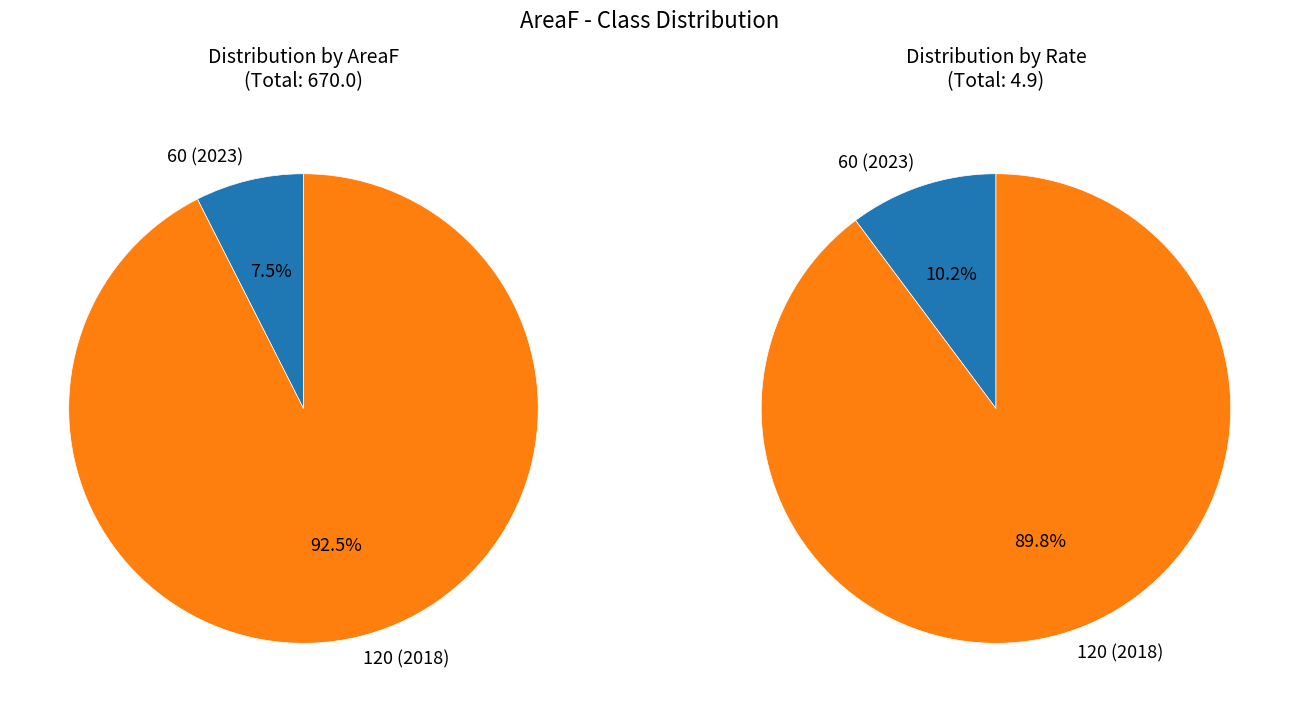

Count the number of slices in the pie.

2